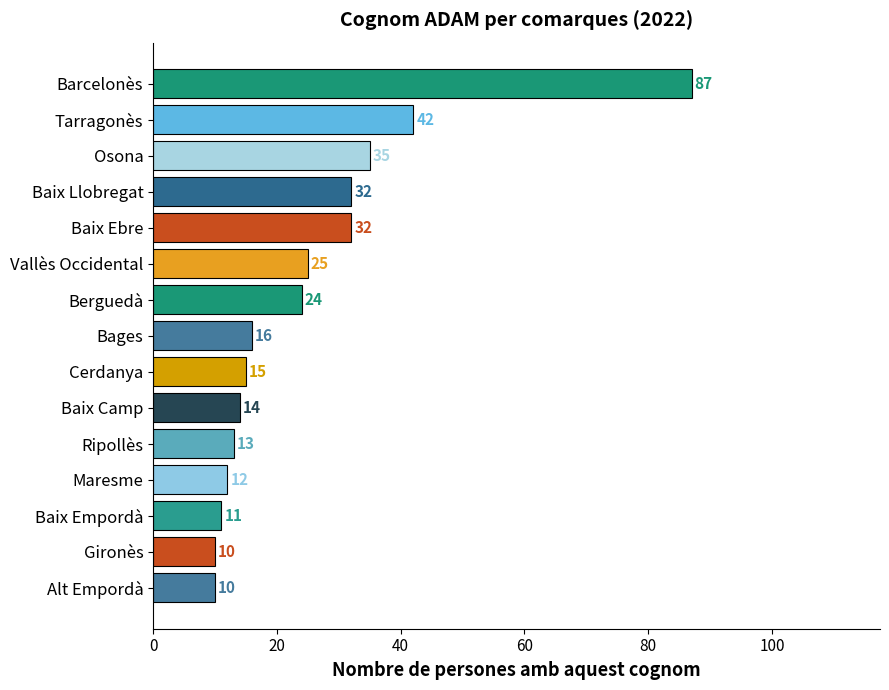

Which has a higher value, Baix Empordà or Berguedà?

Berguedà